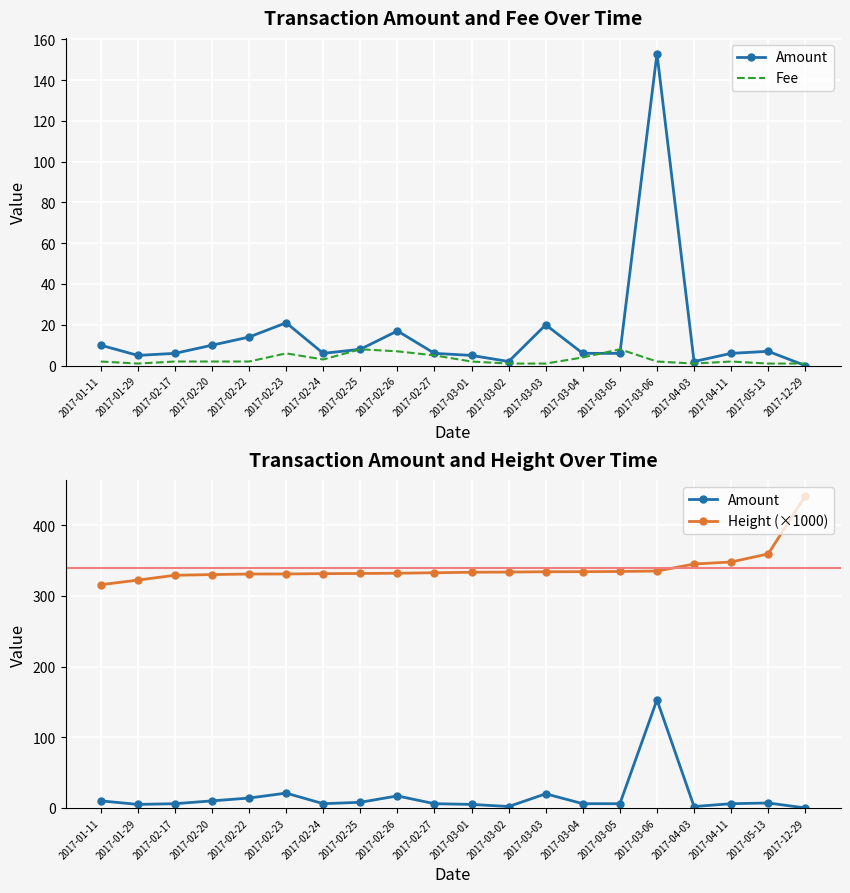

True or false: Fee has more than 0 points higher than both neighbors.

True